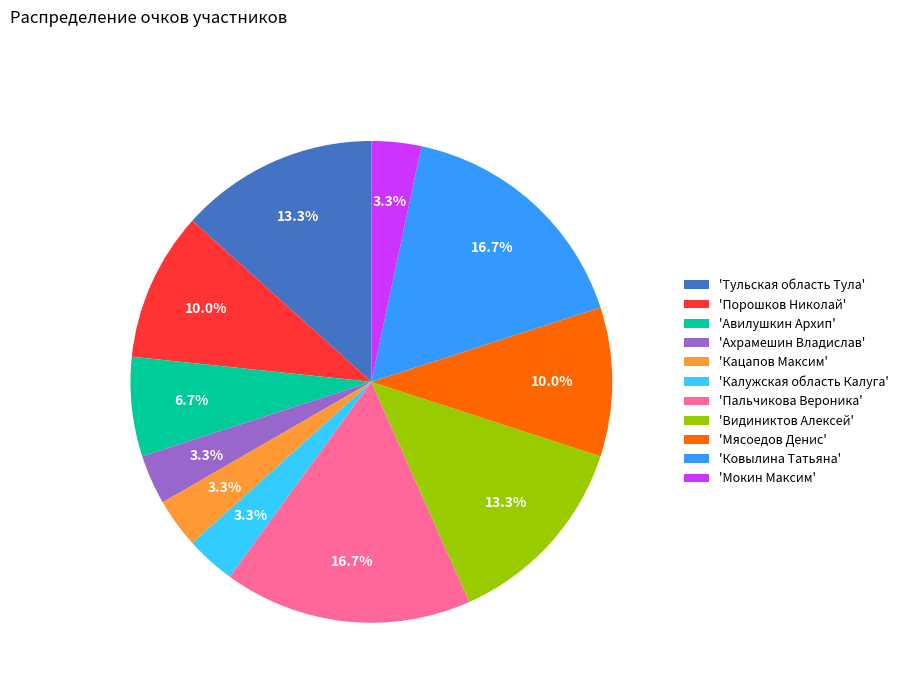

Is there a majority slice in this chart?

No